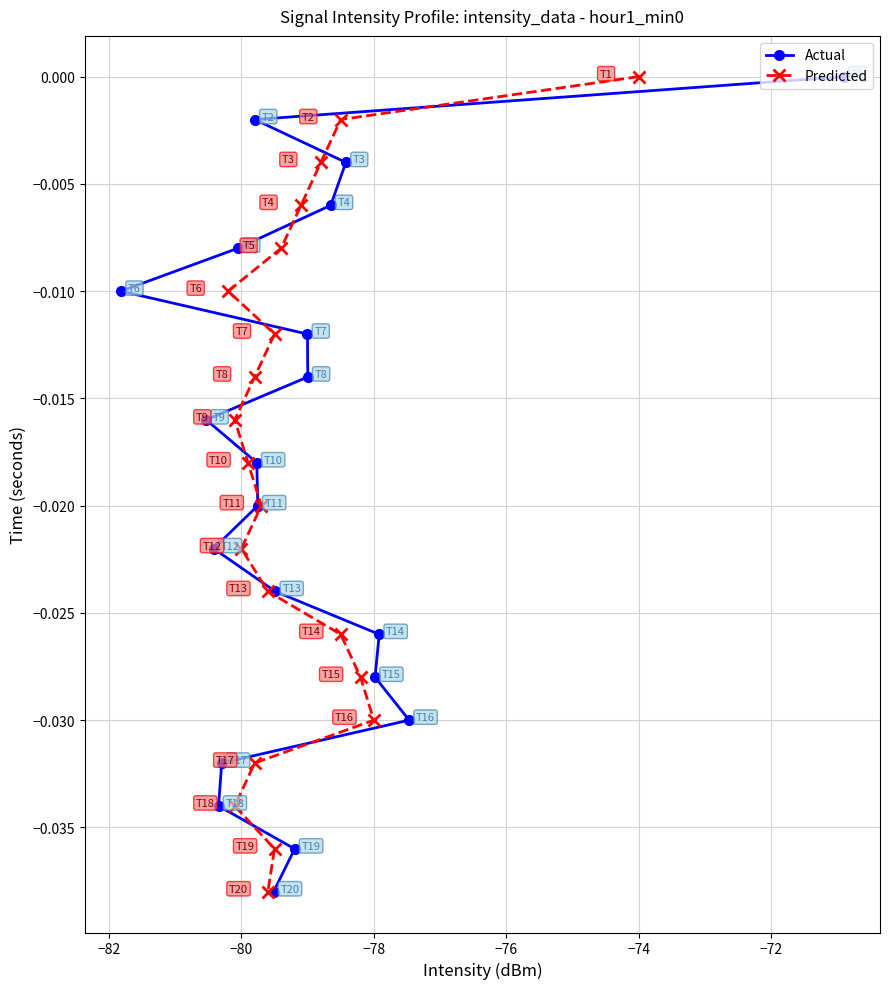

How many values in Actual are below zero?

19